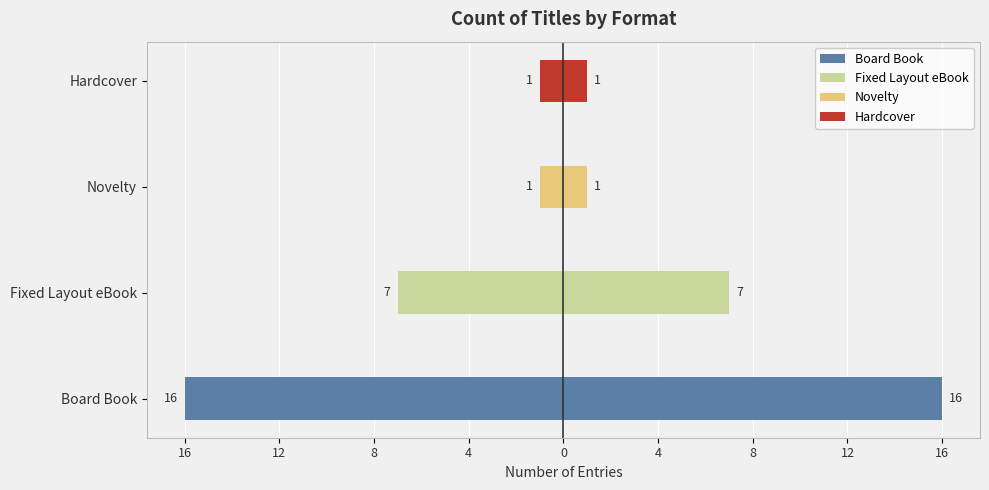

What is the value of the Count (right) bar at the 3rd from the left?

1